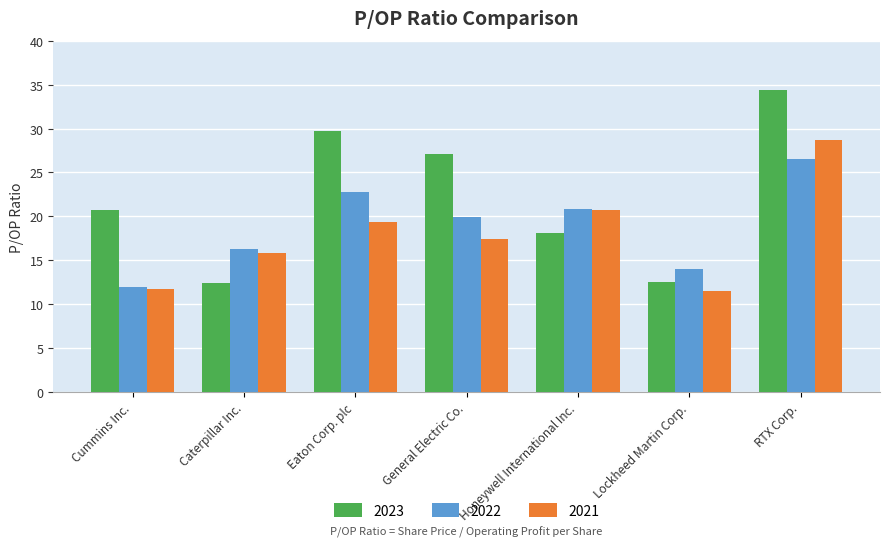

Which series has the widest spread of values?

2023